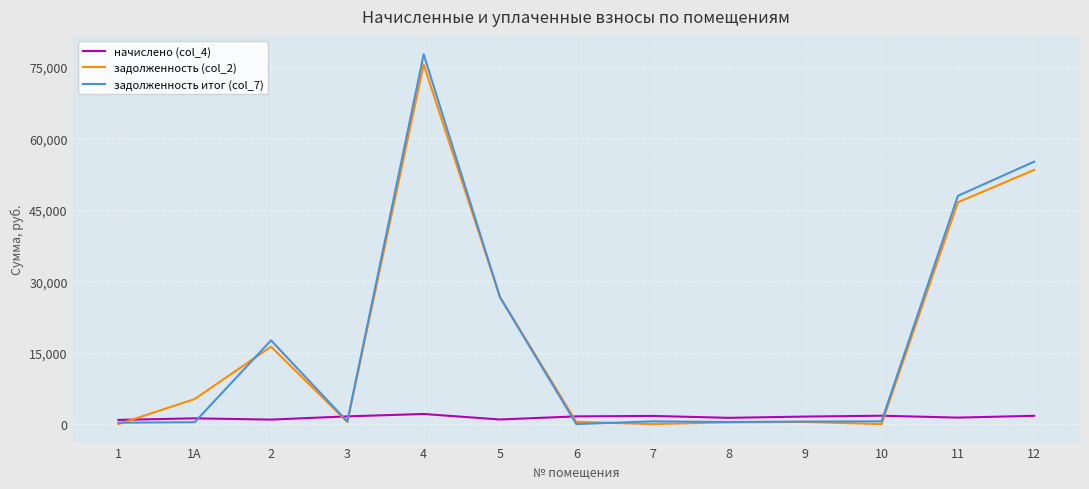

The value of задолженность (col_2) at 9 is 450.4. True or false?

True